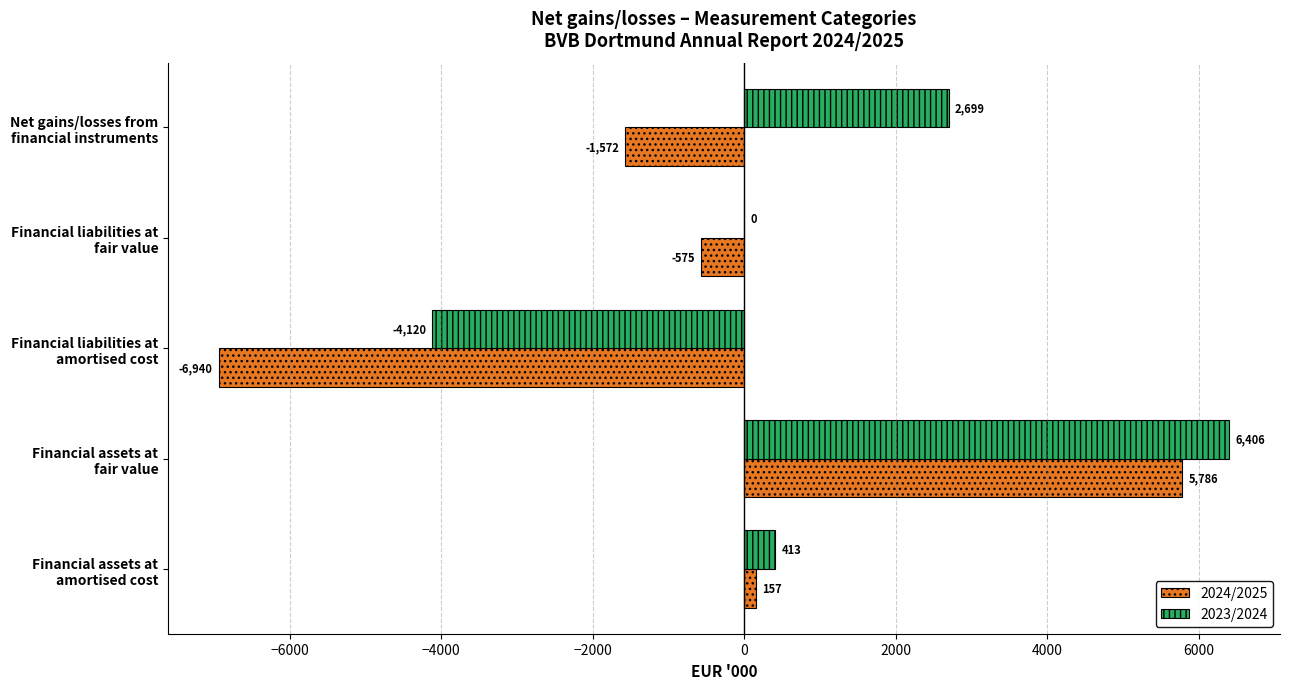

At which label does 2023/2024 reach its peak?

Financial assets at
fair value